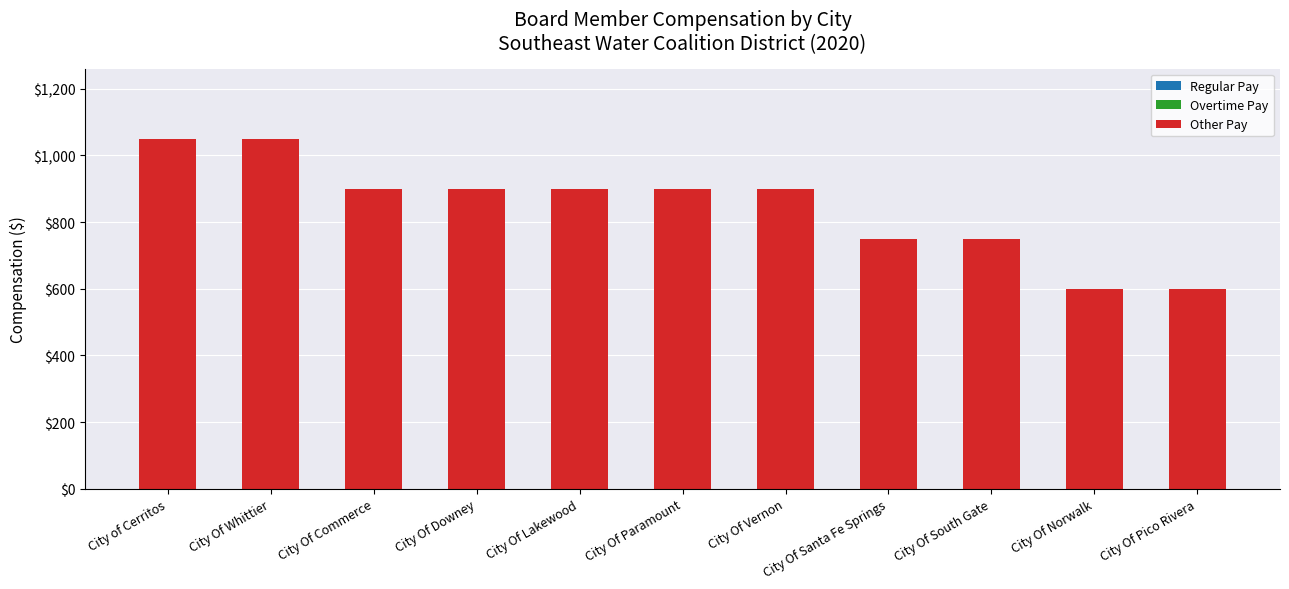

Does the chart contain any negative values?

No